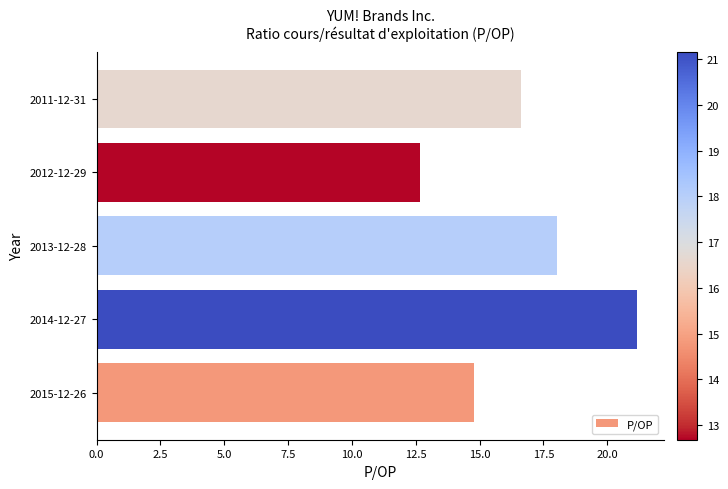

What is the difference between the maximum and second lowest values?

6.4